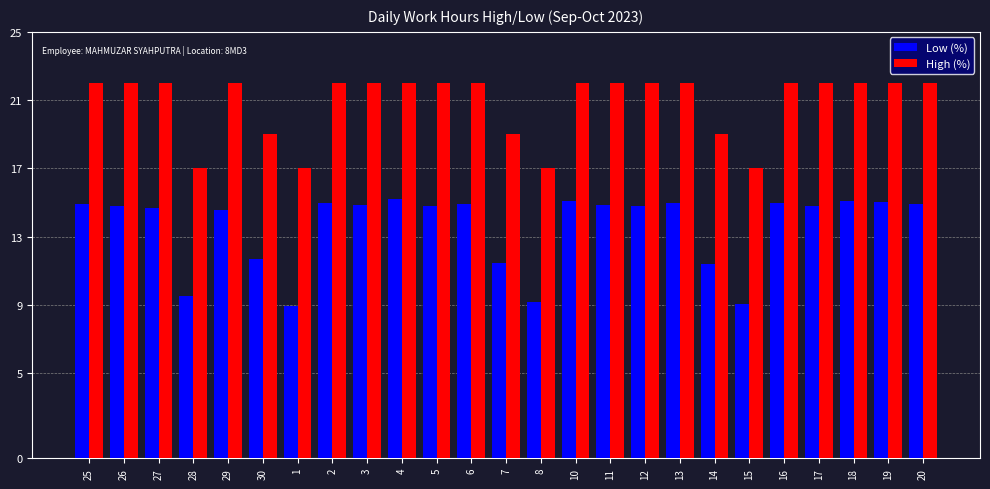

What is the average value of the High (%) series?

20.8